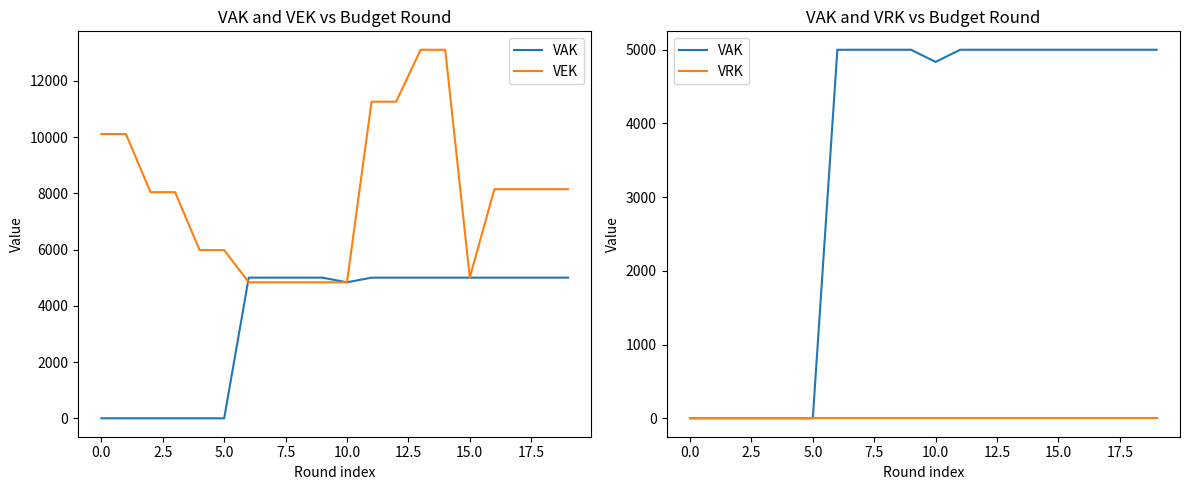

At which label does VEK reach its peak?

13